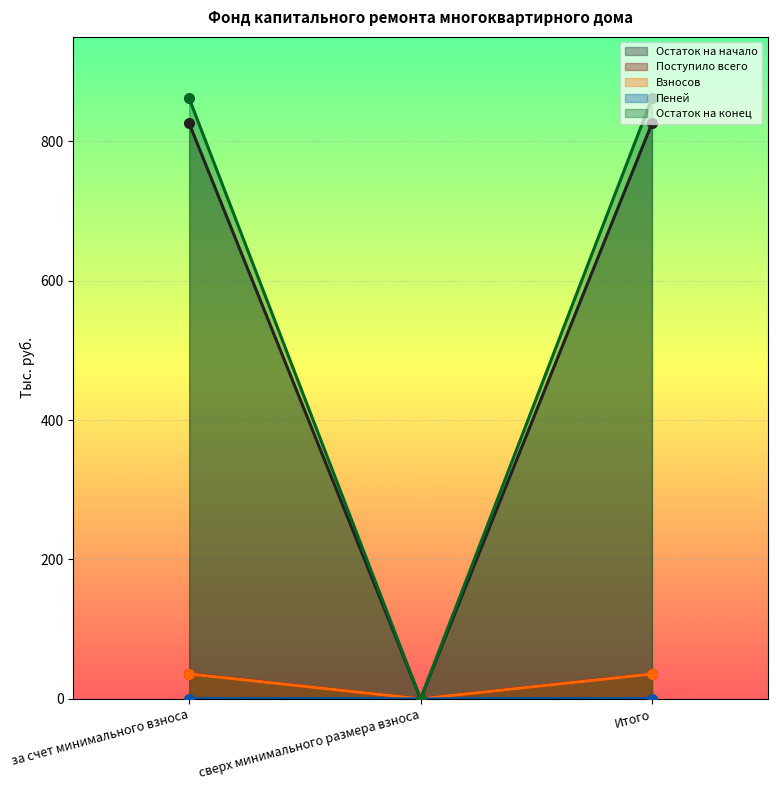

What is the maximum value shown in the chart?

861.8